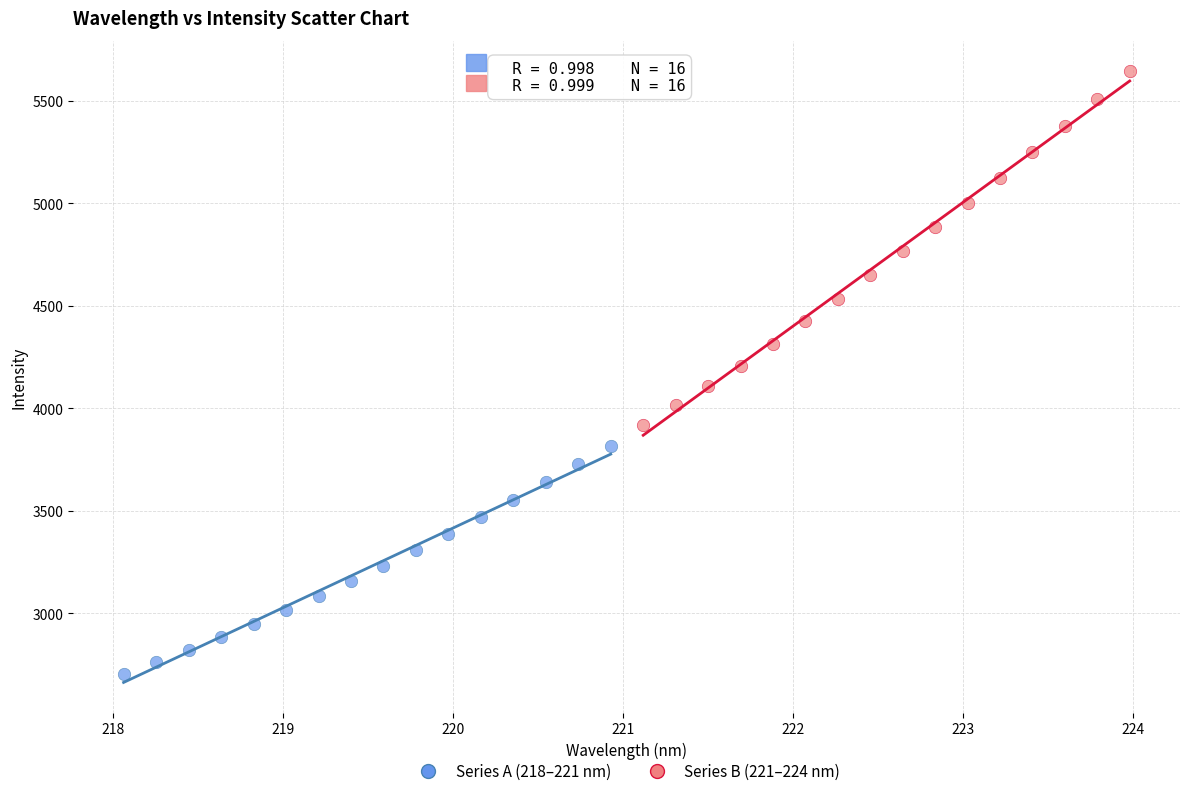

Which series reaches the maximum Y coordinate?

Series B (221–224 nm)